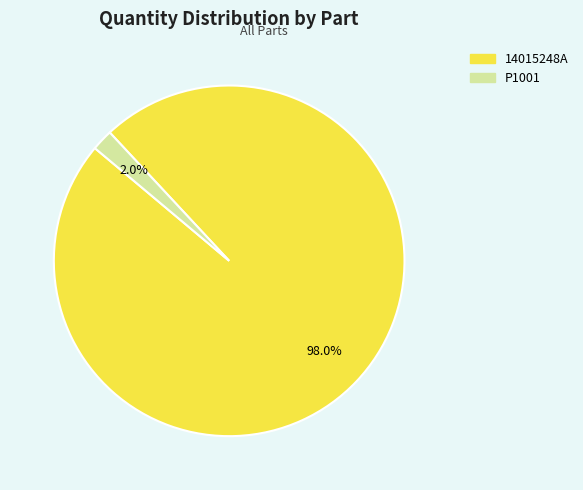

What portion of the pie excludes P1001?

98.0%